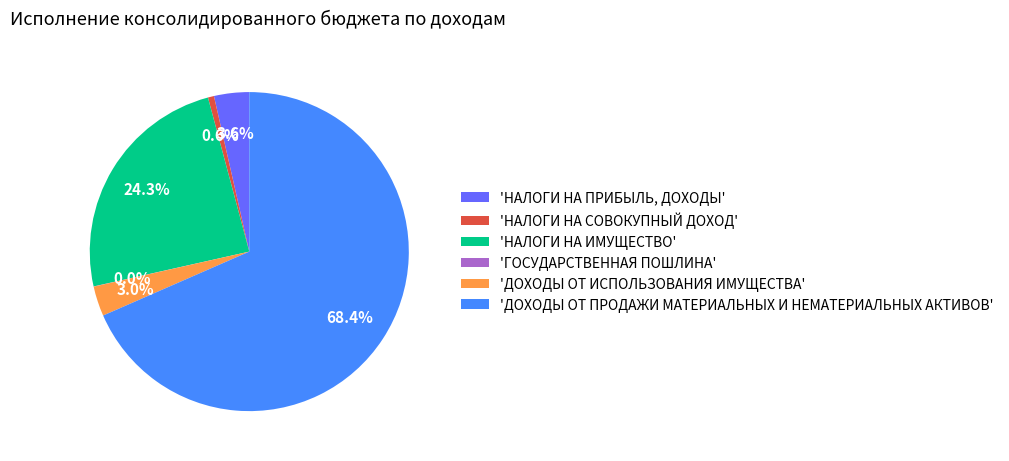

Which category accounts for the majority?

'ДОХОДЫ ОТ ПРОДАЖИ МАТЕРИАЛЬНЫХ И НЕМАТЕРИАЛЬНЫХ АКТИВОВ'